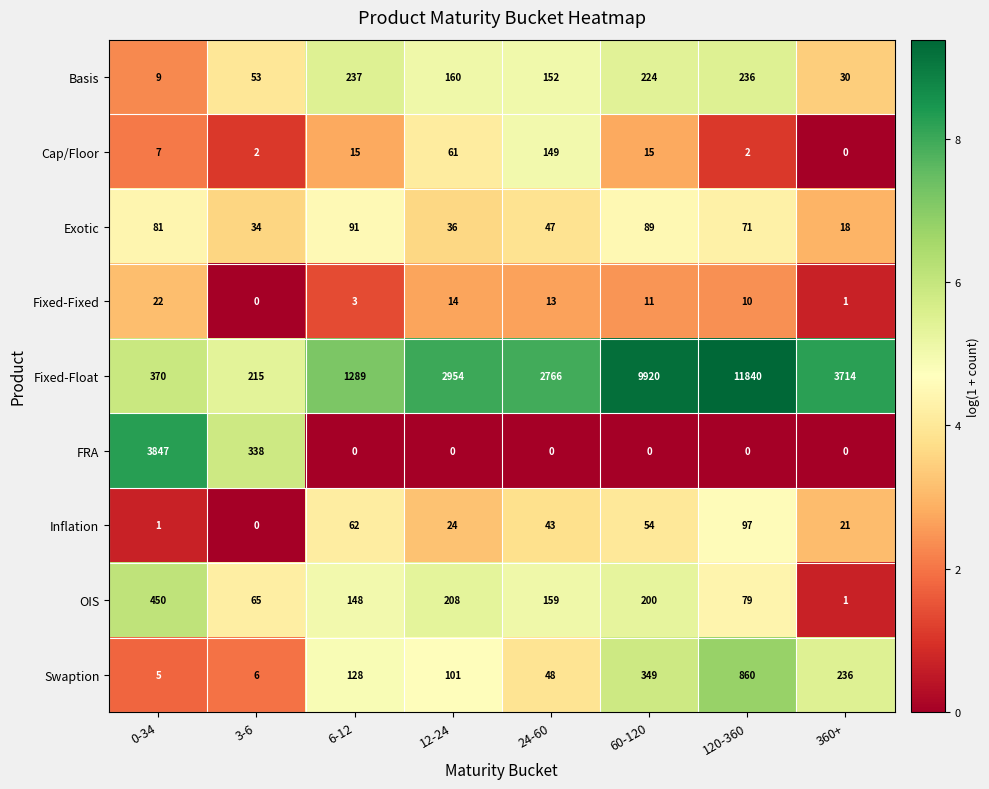

Which series has the widest spread of values?

Fixed-Float